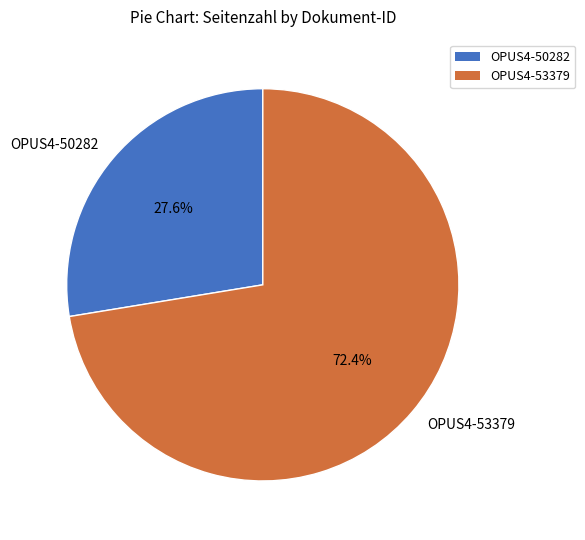

Which category has the biggest portion of the pie?

OPUS4-53379